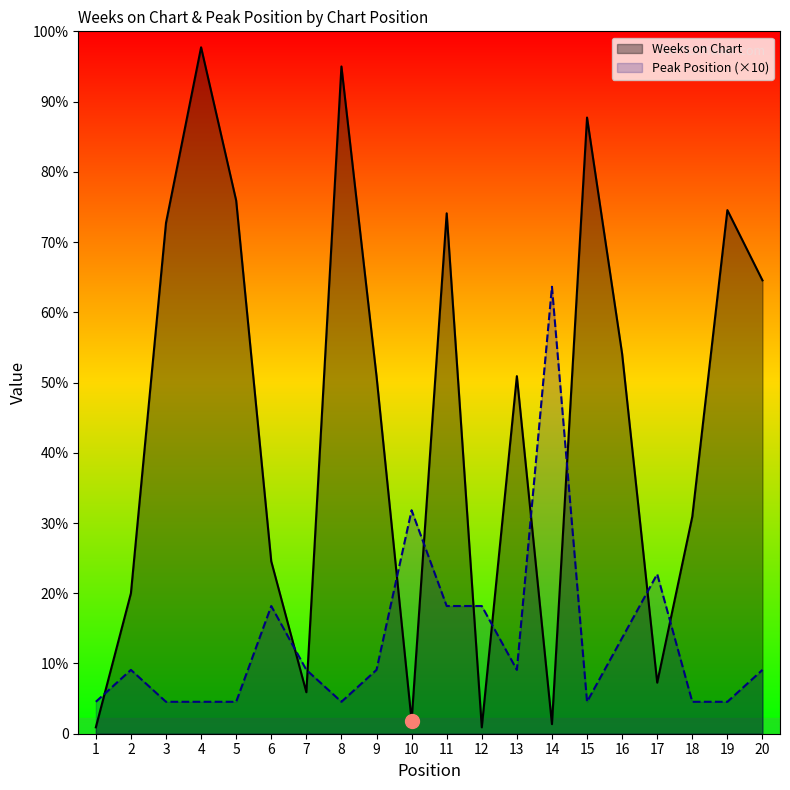

True or false: Peak Position has more than 1 points higher than both neighbors.

True